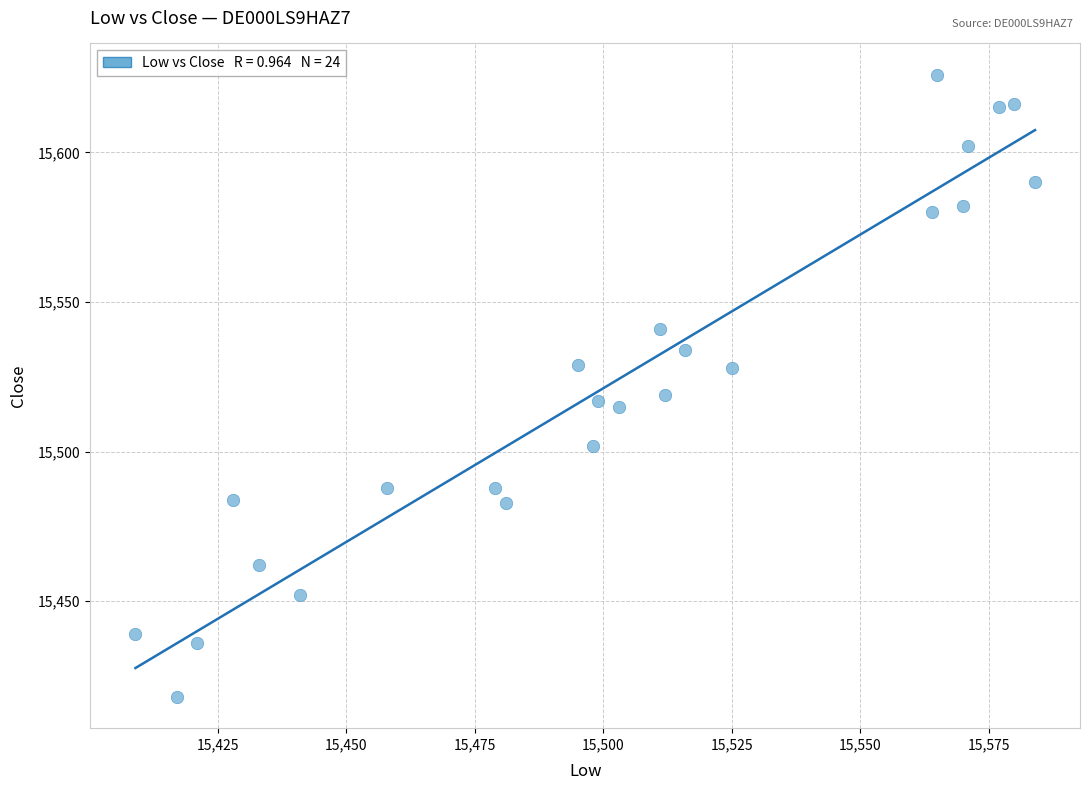

What is the range of X values (max minus min)?

175